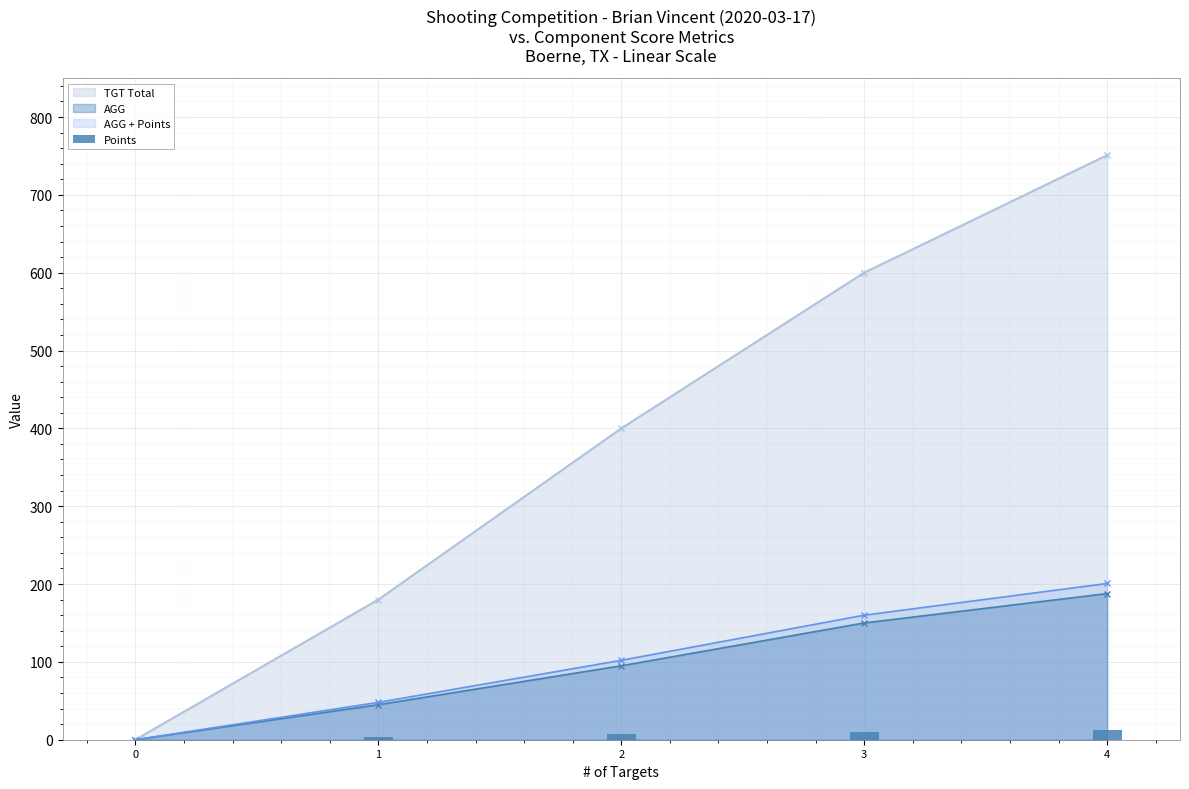

How many values are above zero?

4